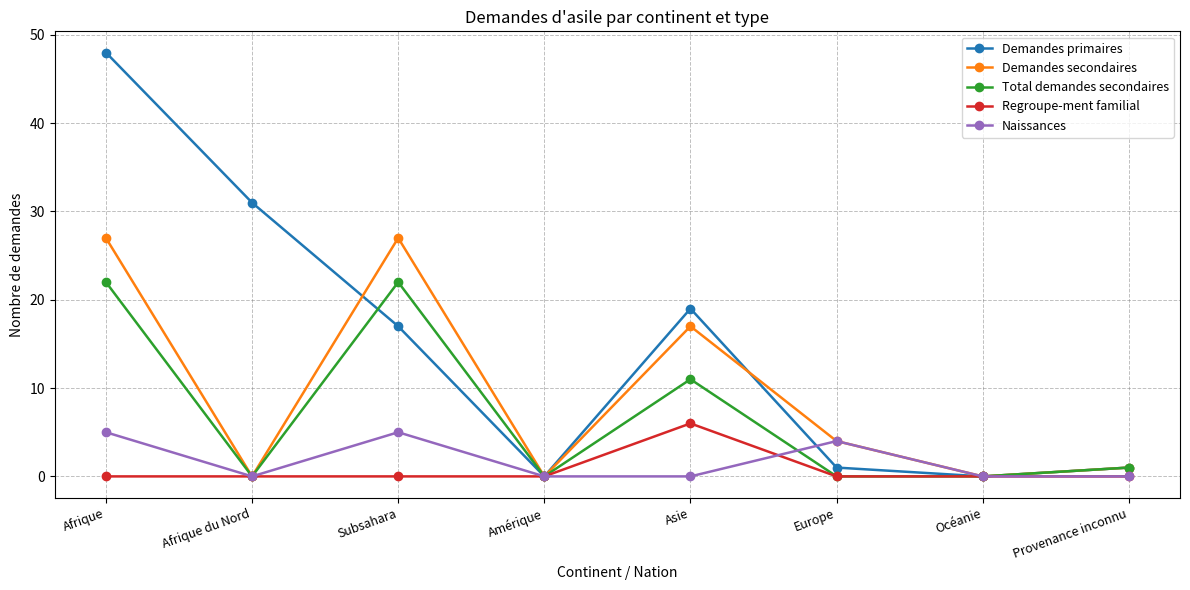

The value of Demandes secondaires at Europe is 4. True or false?

True